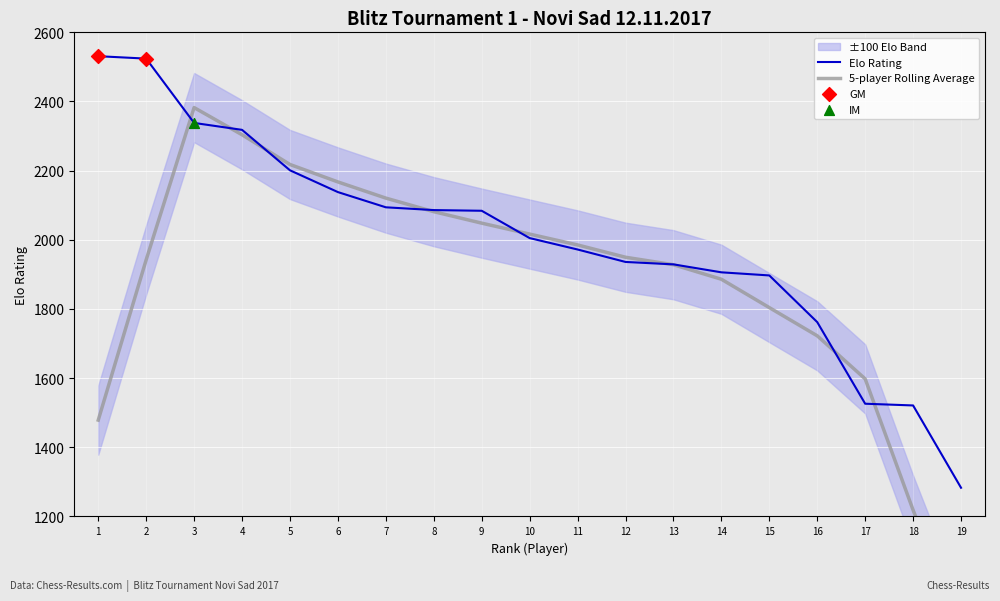

The value of Elo Rating at 3 is 1104. True or false?

False